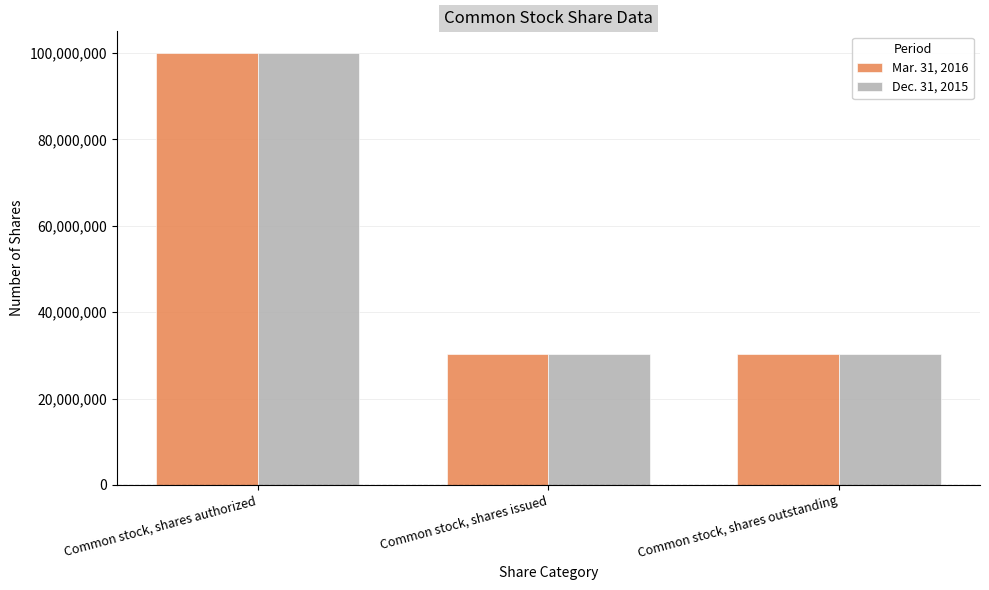

What position from the left is Common stock, shares issued?

2